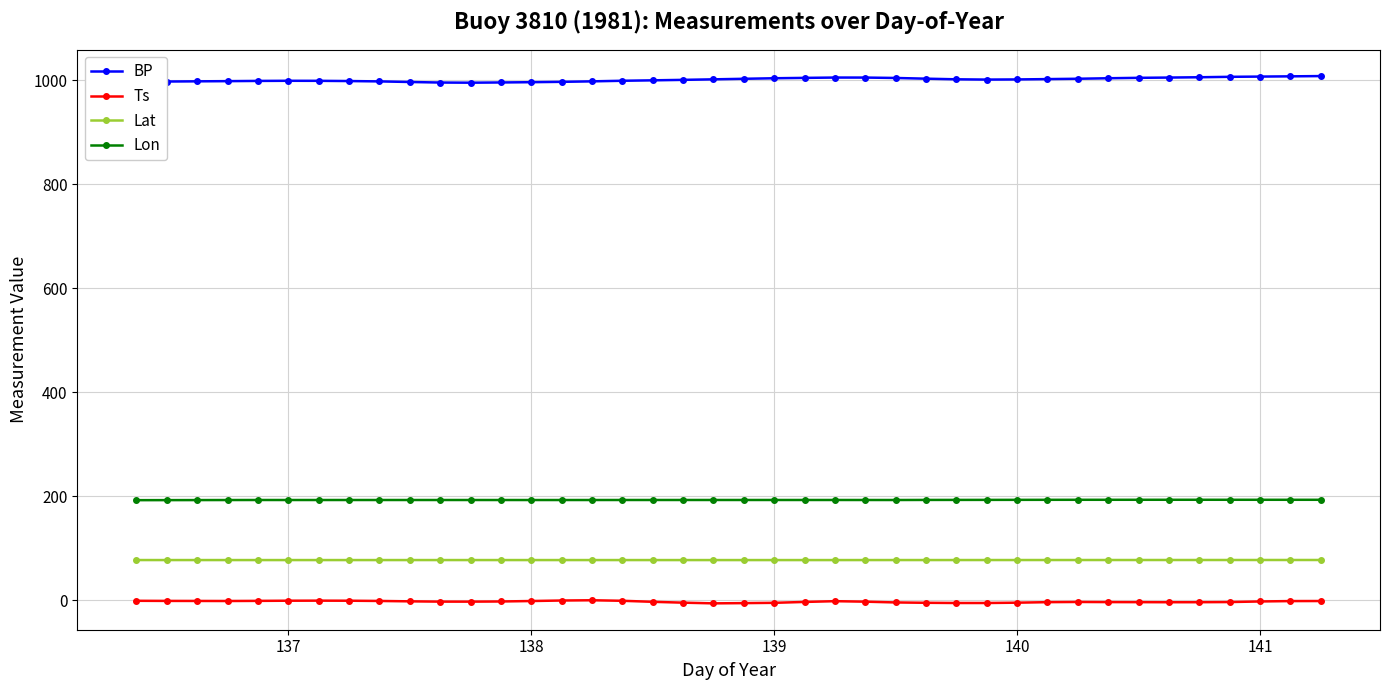

How many series are shown in this chart?

4